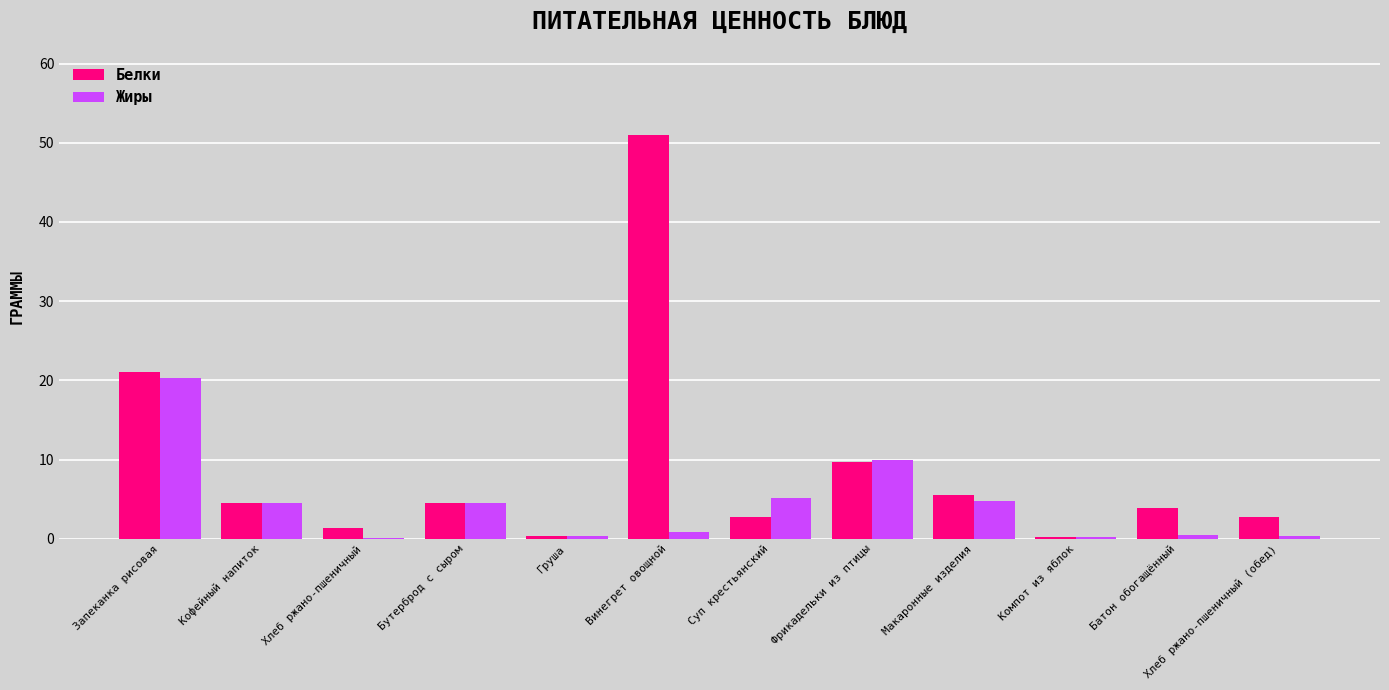

At which category is the sum across all series the highest?

Винегрет овощной